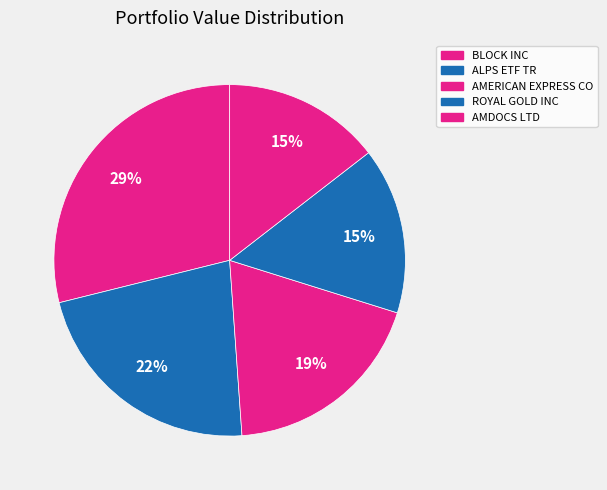

Which slice is the smallest?

AMDOCS LTD